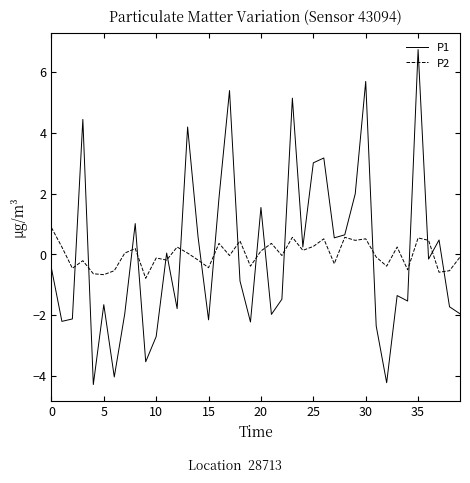

List the series in order of their peak value, lowest first.

P2, P1